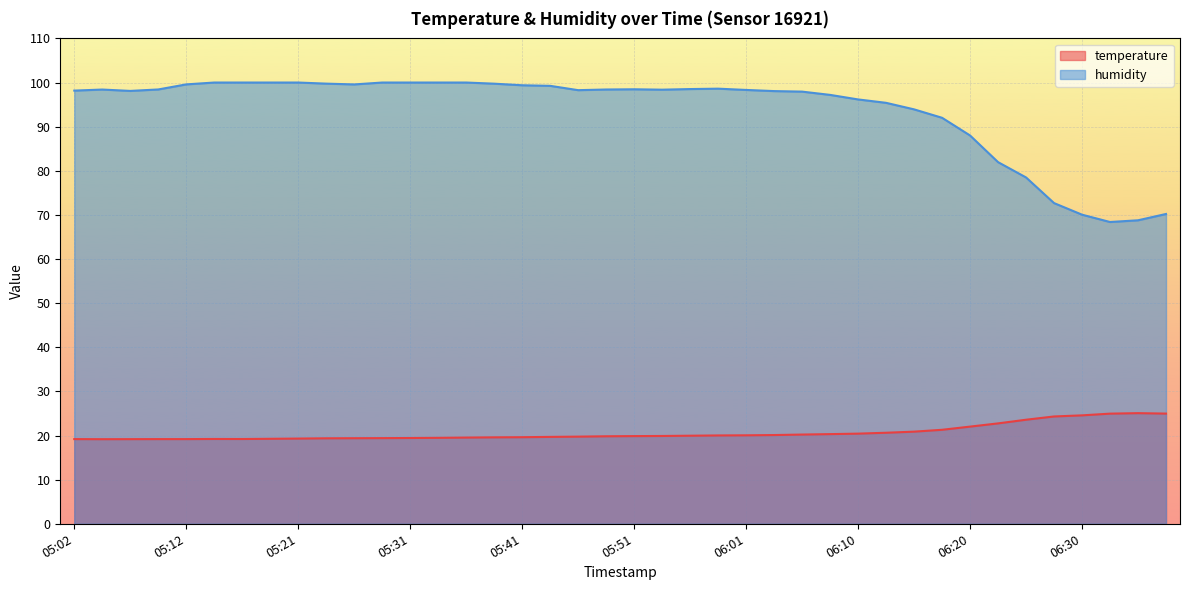

What is the highest value of the humidity series?

100.0